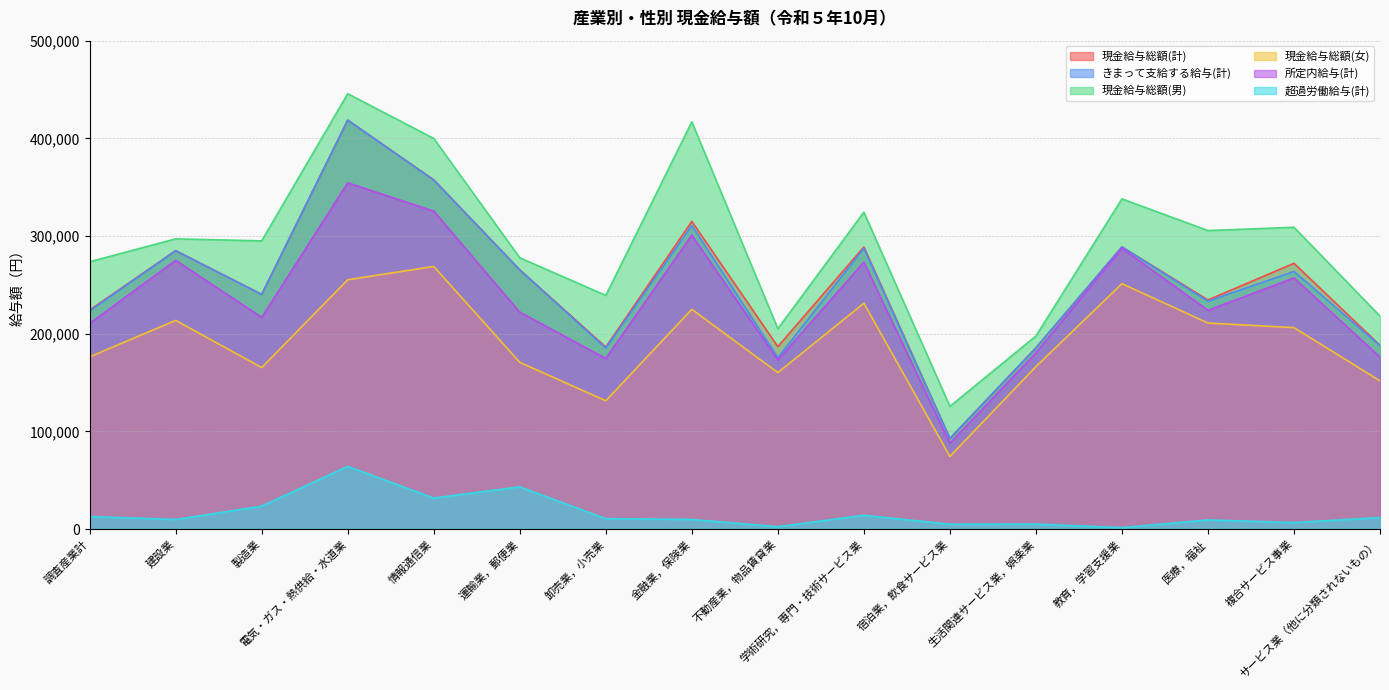

Reading left to right, list all the values displayed in this chart.

現金給与総額(計): 調査産業計=224205	建設業=285042	製造業=240277	電気・ガス・熱供給・水道業=418616	情報通信業=357575	運輸業，郵便業=265378	卸売業，小売業=186310	金融業，保険業=314996	不動産業，物品賃貸業=186756	学術研究，専門・技術サービス業=288718	宿泊業，飲食サービス業=92706	生活関連サービス業，娯楽業=185453	教育，学習支援業=288837	医療，福祉=234501	複合サービス事業=272071	サービス業（他に分類されないもの）=188067
きまって支給する給与(計): 調査産業計=223328	建設業=284870	製造業=240138	電気・ガス・熱供給・水道業=418616	情報通信業=357226	運輸業，郵便業=265231	卸売業，小売業=185266	金融業，保険業=310791	不動産業，物品賃貸業=175416	学術研究，専門・技術サービス業=287387	宿泊業，飲食サービス業=92696	生活関連サービス業，娯楽業=185453	教育，学習支援業=288837	医療，福祉=233259	複合サービス事業=263705	サービス業（他に分類されないもの）=187842
現金給与総額(男): 調査産業計=273663	建設業=297101	製造業=295032	電気・ガス・熱供給・水道業=445717	情報通信業=399877	運輸業，郵便業=277715	卸売業，小売業=239197	金融業，保険業=416884	不動産業，物品賃貸業=205060	学術研究，専門・技術サービス業=324369	宿泊業，飲食サービス業=125591	生活関連サービス業，娯楽業=197608	教育，学習支援業=338016	医療，福祉=305584	複合サービス事業=308954	サービス業（他に分類されないもの）=217969
現金給与総額(女): 調査産業計=176303	建設業=213591	製造業=165328	電気・ガス・熱供給・水道業=255203	情報通信業=268837	運輸業，郵便業=170657	卸売業，小売業=131320	金融業，保険業=224957	不動産業，物品賃貸業=160136	学術研究，専門・技術サービス業=231186	宿泊業，飲食サービス業=74342	生活関連サービス業，娯楽業=166285	教育，学習支援業=251213	医療，福祉=210951	複合サービス事業=206189	サービス業（他に分類されないもの）=151710
所定内給与(計): 調査産業計=210543	建設業=275104	製造業=216714	電気・ガス・熱供給・水道業=354427	情報通信業=325498	運輸業，郵便業=222077	卸売業，小売業=174649	金融業，保険業=300985	不動産業，物品賃貸業=173015	学術研究，専門・技術サービス業=273302	宿泊業，飲食サービス業=87745	生活関連サービス業，娯楽業=180359	教育，学習支援業=287441	医療，福祉=223958	複合サービス事業=257092	サービス業（他に分類されないもの）=176115
超過労働給与(計): 調査産業計=12785	建設業=9766	製造業=23424	電気・ガス・熱供給・水道業=64189	情報通信業=31728	運輸業，郵便業=43154	卸売業，小売業=10617	金融業，保険業=9806	不動産業，物品賃貸業=2401	学術研究，専門・技術サービス業=14085	宿泊業，飲食サービス業=4951	生活関連サービス業，娯楽業=5094	教育，学習支援業=1396	医療，福祉=9301	複合サービス事業=6613	サービス業（他に分類されないもの）=11727